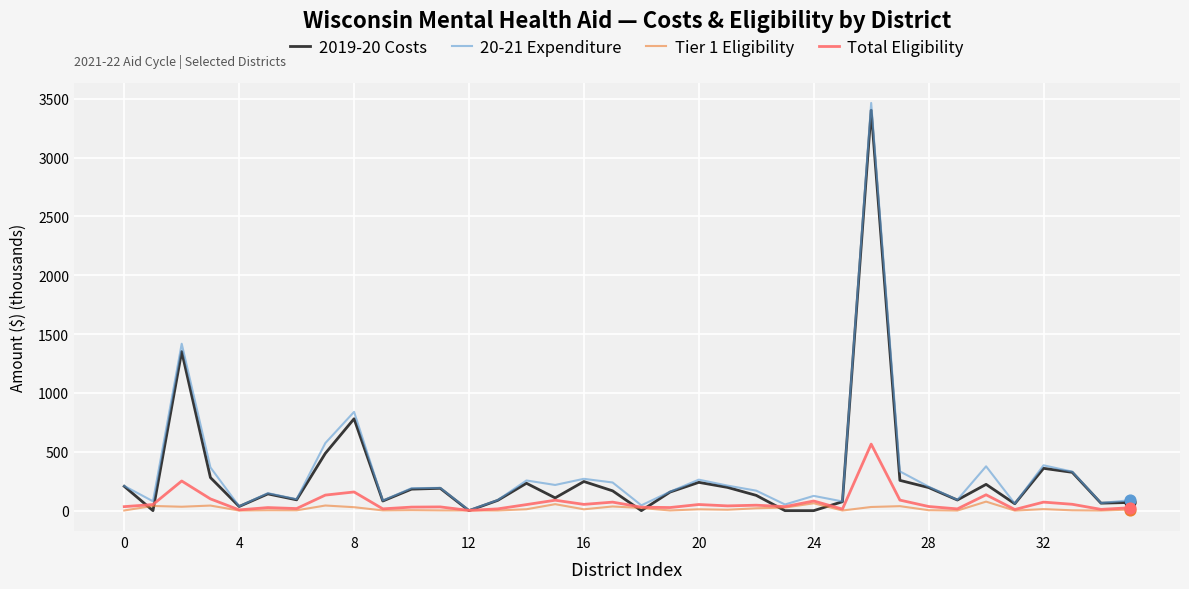

Which series has the widest spread of values?

20-21 Expenditure